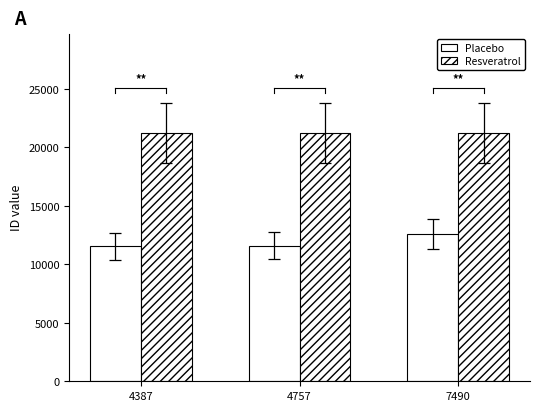

Which series changed the most between 4387 and 4757?

Placebo